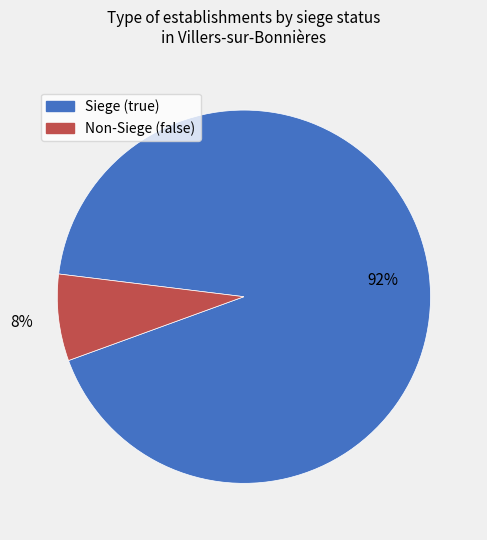

Is there any slice that represents more than half of the pie?

Yes